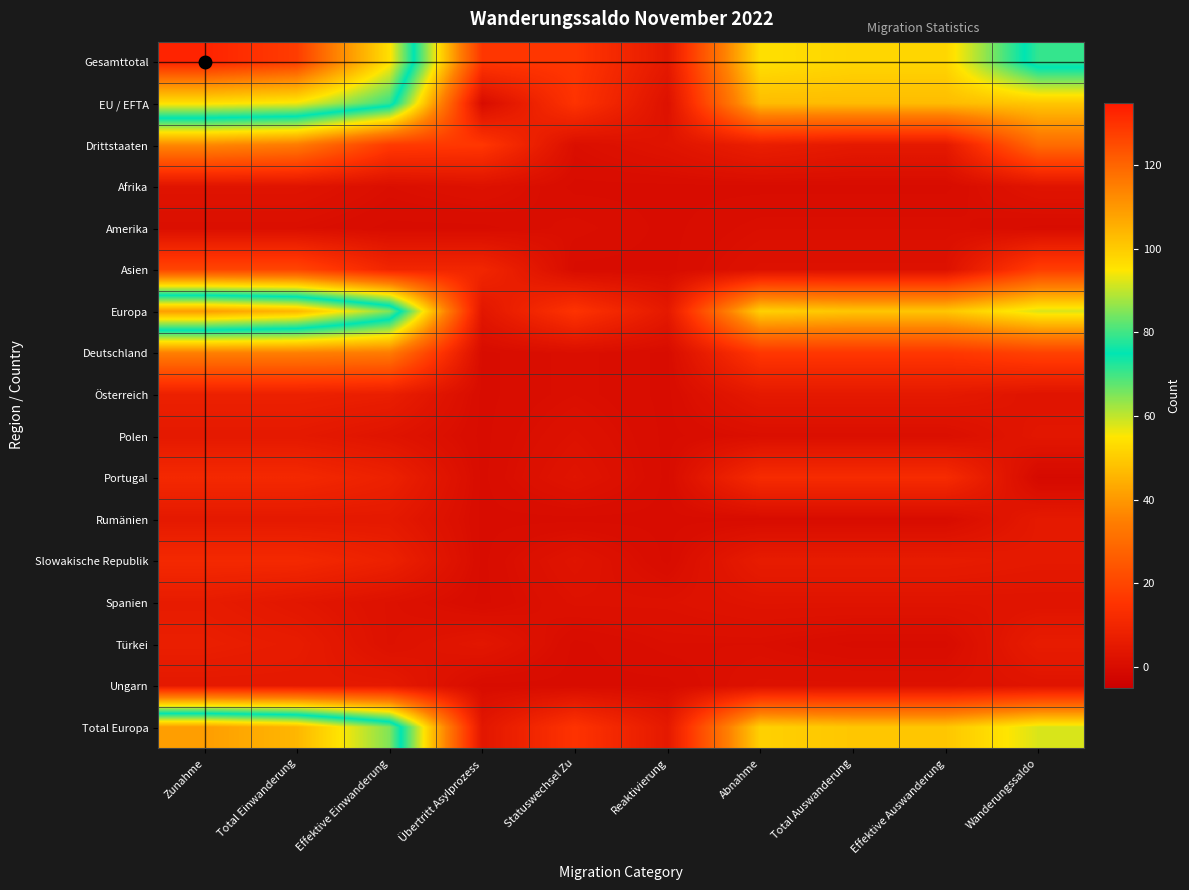

Which series has the largest total across all categories?

Gesamttotal